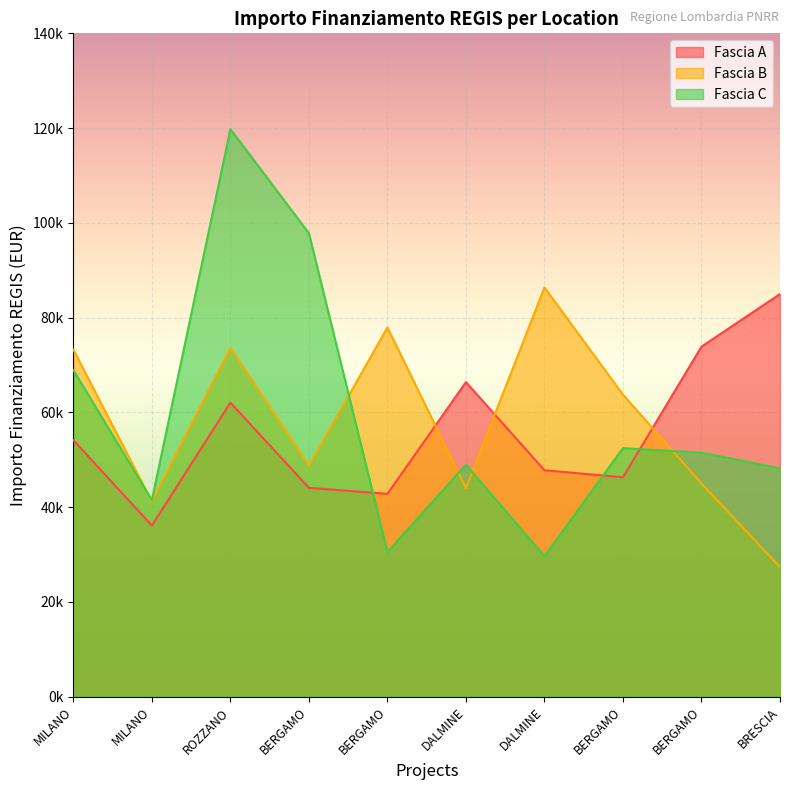

Does the chart display data point markers on the line(s)?

No